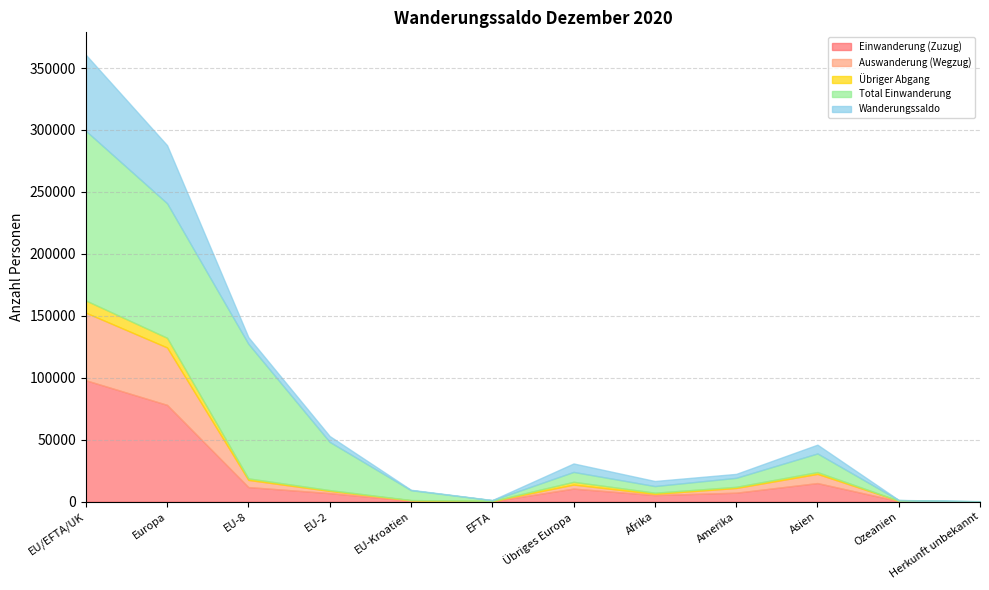

What is the difference between the highest and lowest values at EU-Kroatien?

7874